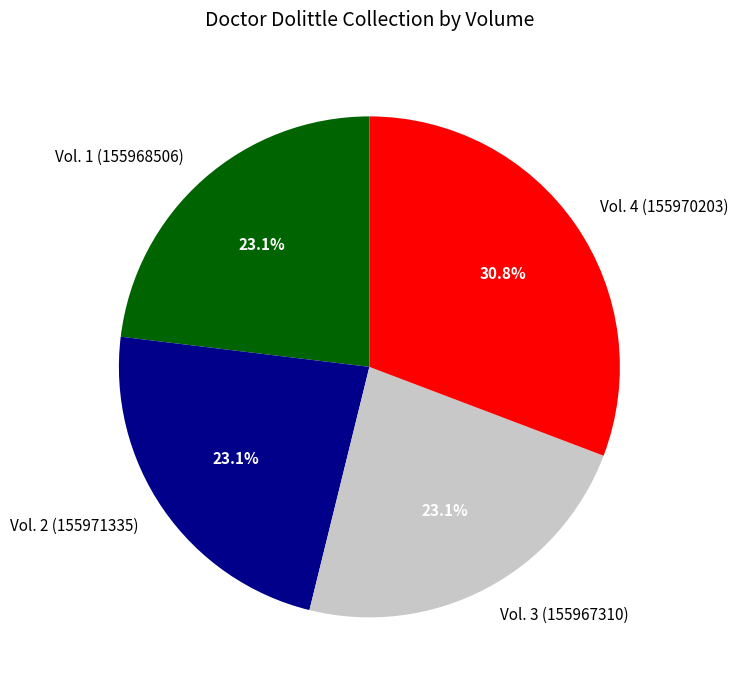

Does Vol. 2 (155971335) account for over 50% of the chart?

No